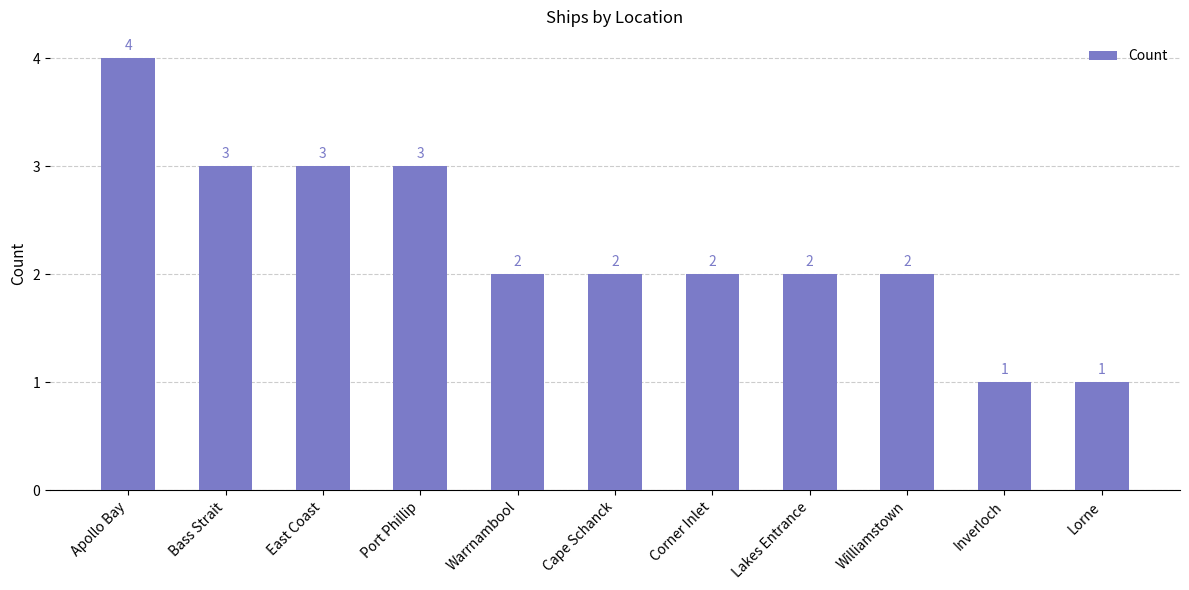

Is it true that the value at Lorne is 2?

False